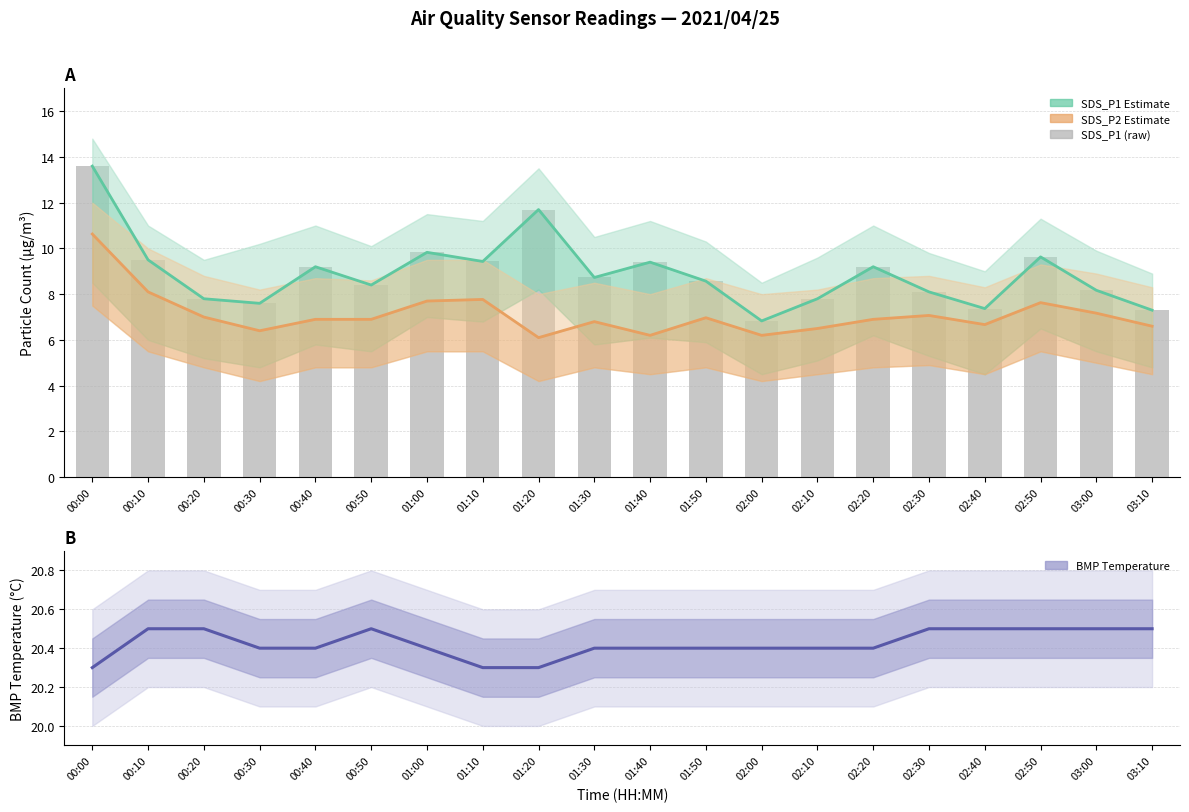

Reading right to left, what are all the values shown in this chart?

SDS_P1: 7.3	8.2	9.6	7.4	8.1	9.2	7.8	6.8	8.6	9.4	8.7	11.7	9.4	9.8	8.4	9.2	7.6	7.8	9.5	13.6
SDS_P2: 6.6	7.2	7.6	6.7	7.1	6.9	6.5	6.2	7.0	6.2	6.8	6.1	7.8	7.7	6.9	6.9	6.4	7.0	8.1	10.6
SDS_P1 (bar): 7.3	8.2	9.6	7.4	8.1	9.2	7.8	6.8	8.6	9.4	8.7	11.7	9.4	9.8	8.4	9.2	7.6	7.8	9.5	13.6
BMP_temperature: 20.5	20.5	20.5	20.5	20.5	20.4	20.4	20.4	20.4	20.4	20.4	20.3	20.3	20.4	20.5	20.4	20.4	20.5	20.5	20.3